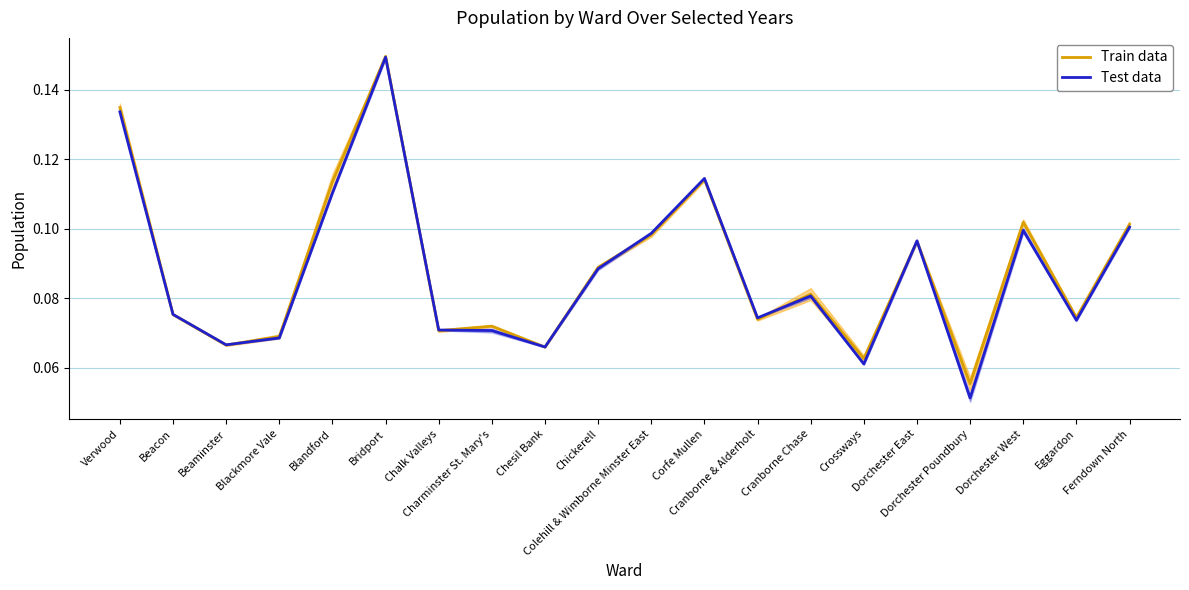

How many categories are shown in the chart?

20